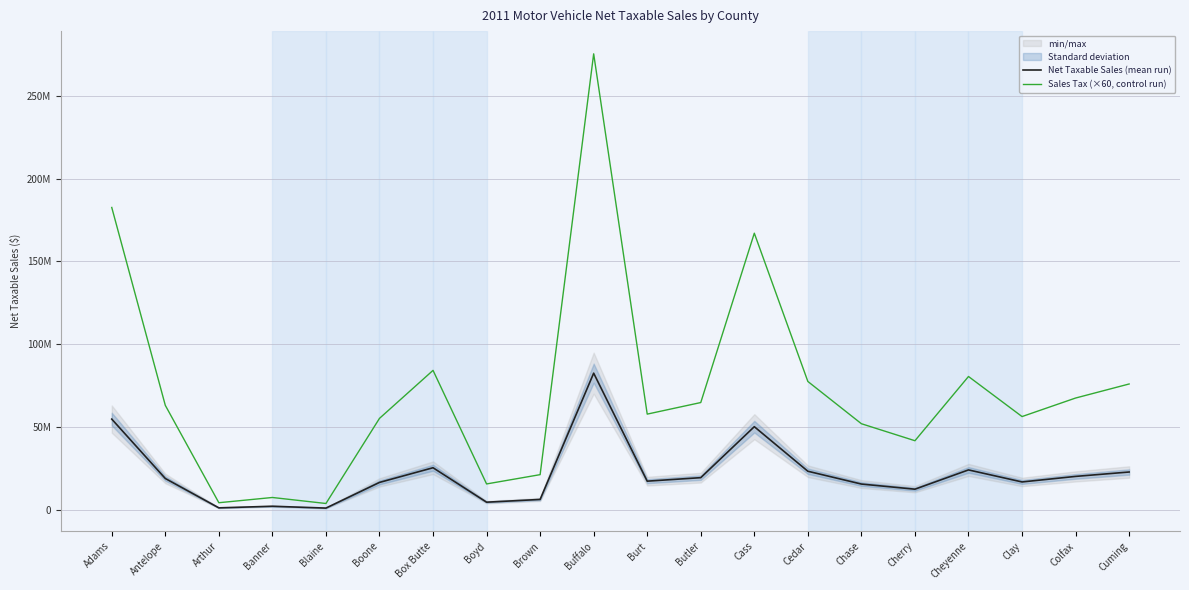

What position from the left is Cherry?

16